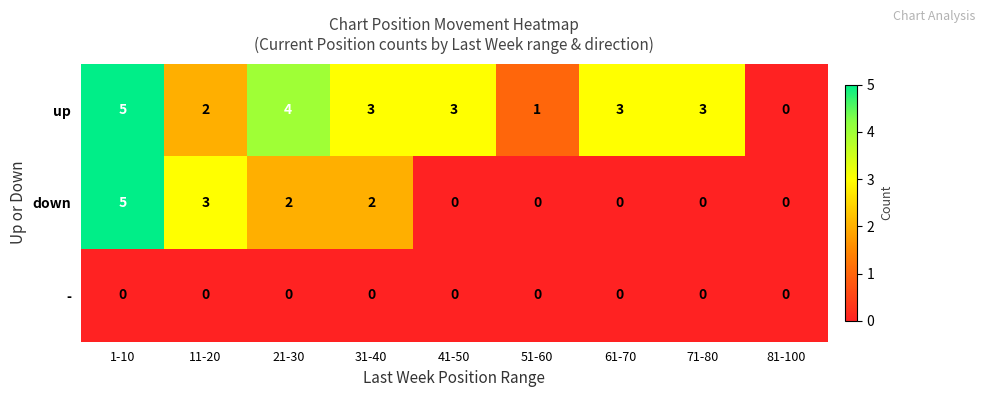

At which category is the sum across all series the highest?

1-10